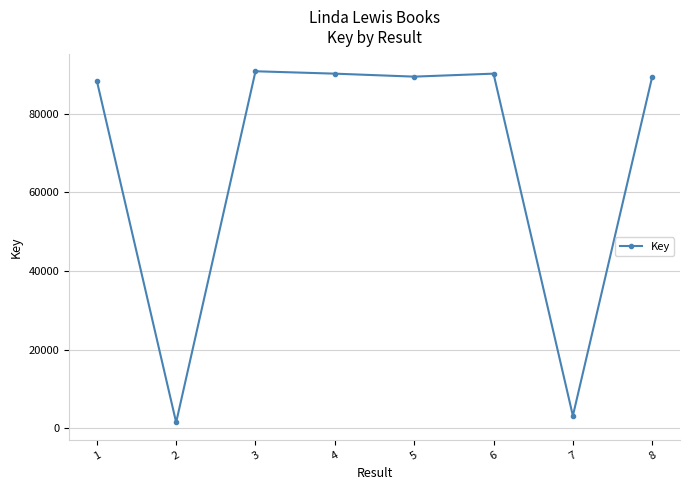

What is the greatest value displayed?

90734